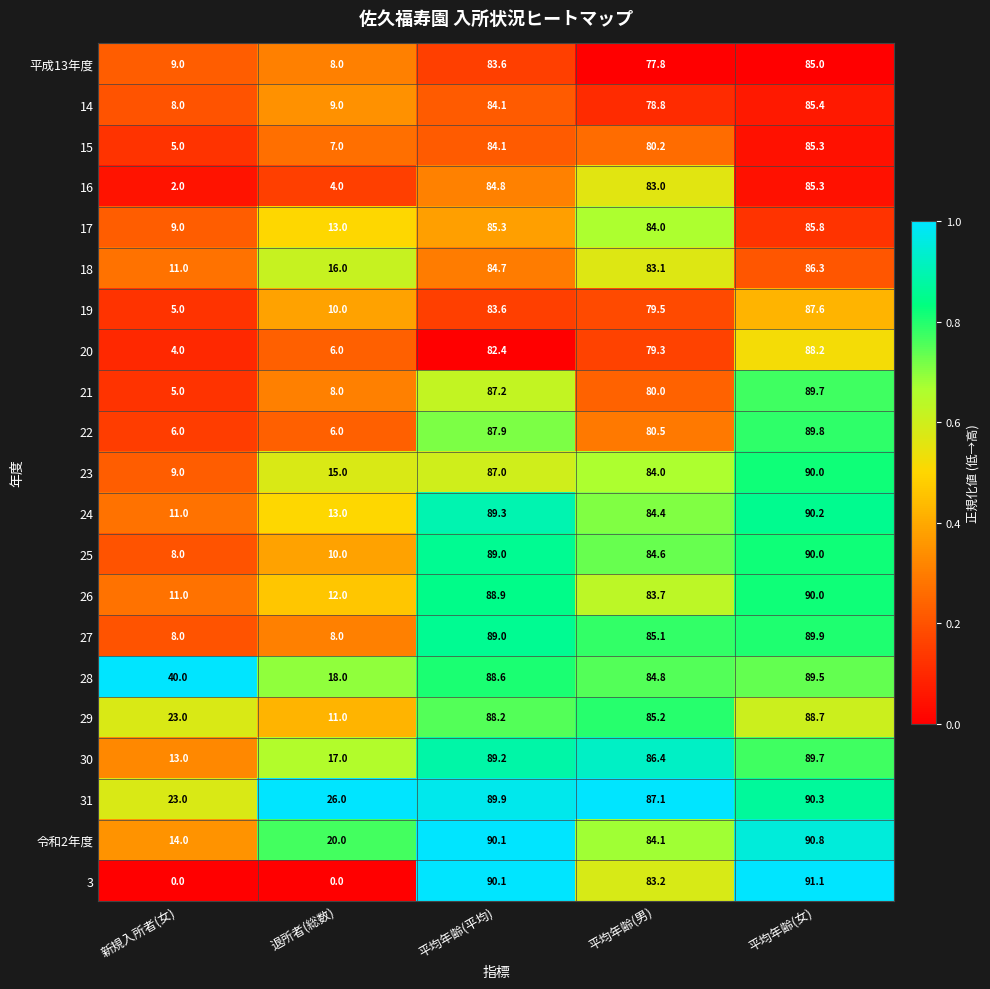

What is the difference between the maximum and minimum values in the 17 series?

76.8